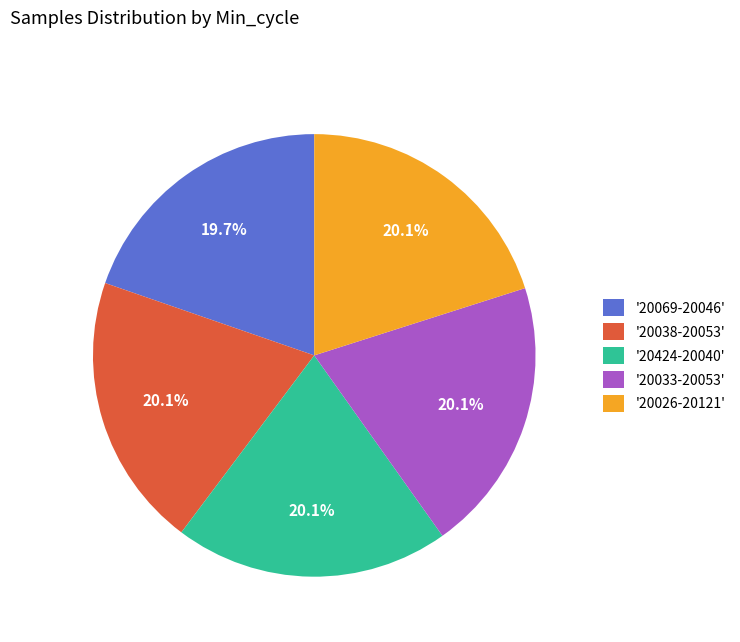

What is the ratio of the value at '20038-20053' to the value at '20424-20040'?

1.0